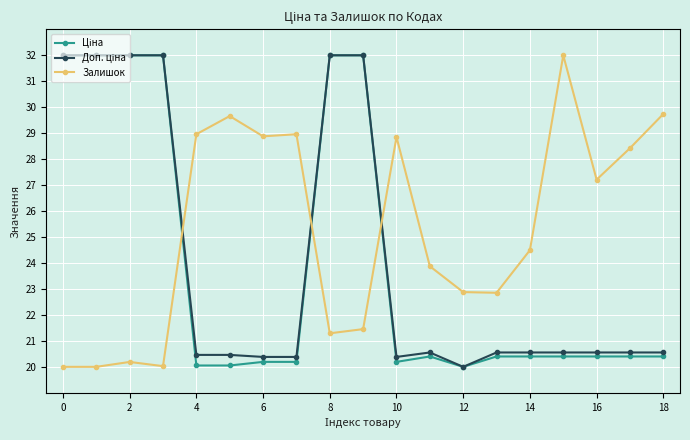

What is the maximum value shown in the chart?

32.0